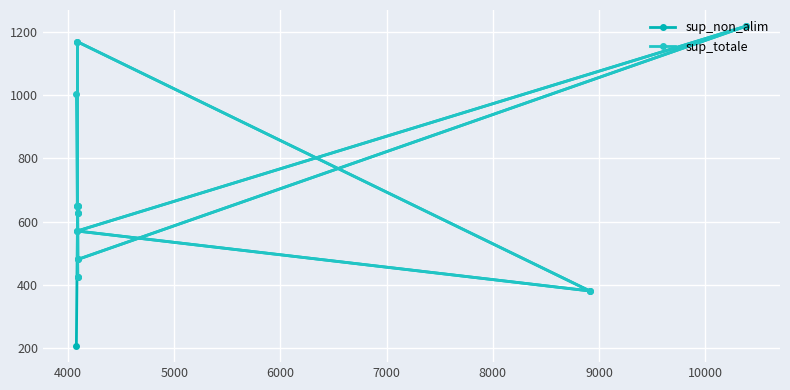

What is the difference between the second highest and second lowest values in the sup_non_alim series?

790